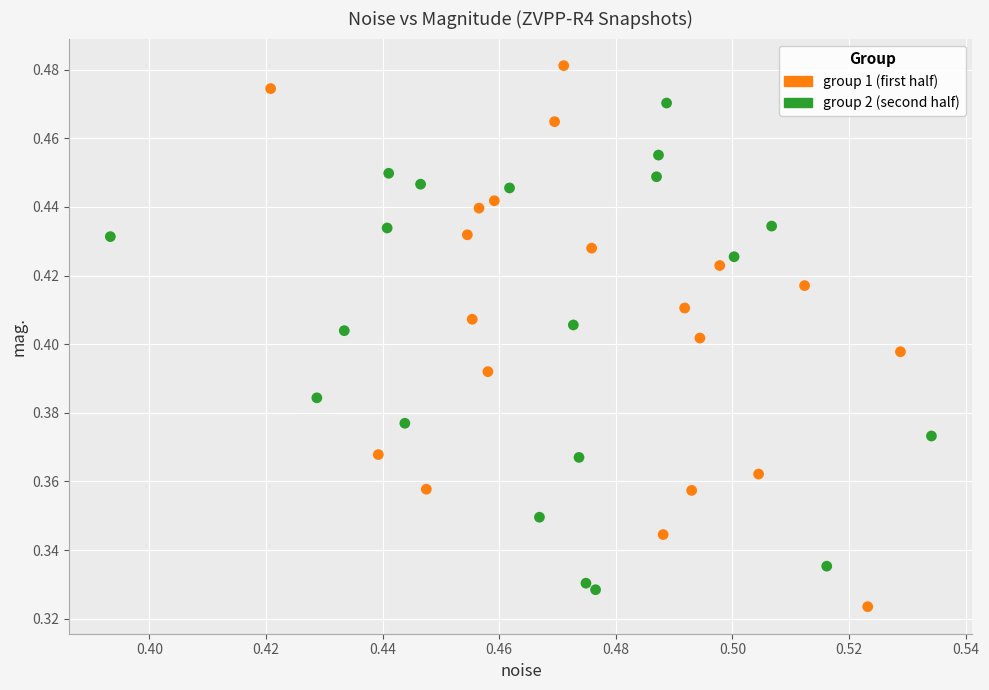

Which series contains the highest Y value?

group 1 (first half)